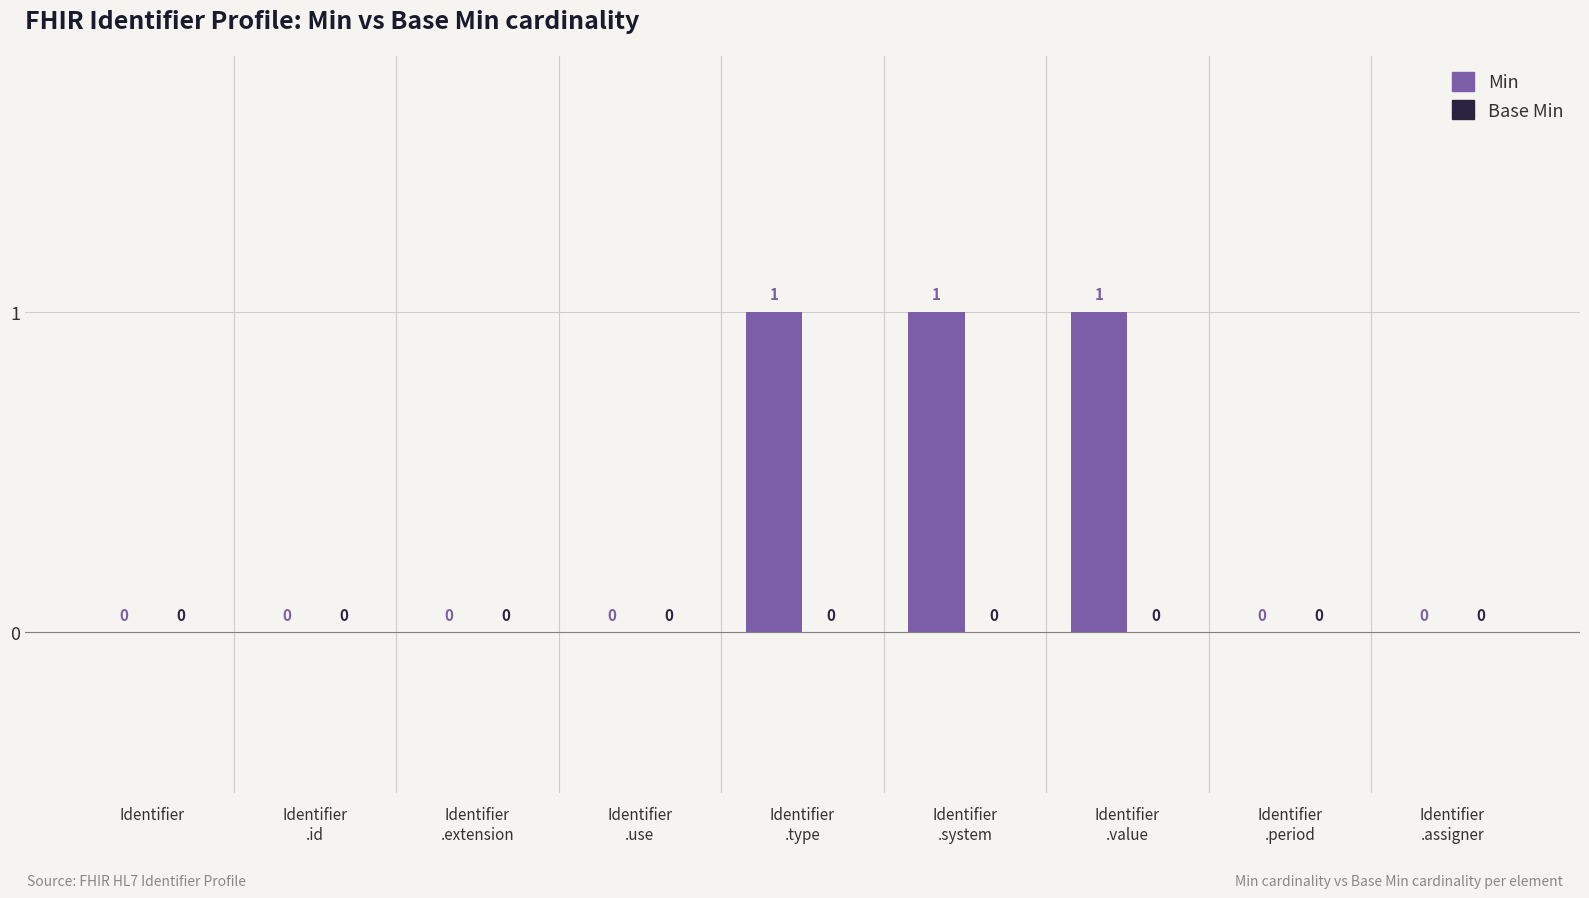

How many values are between 0 and 1?

9